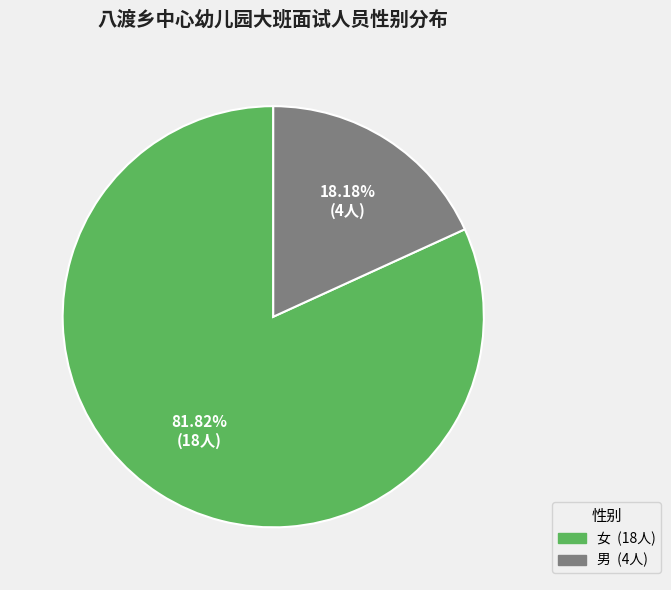

Which category accounts for the majority?

女